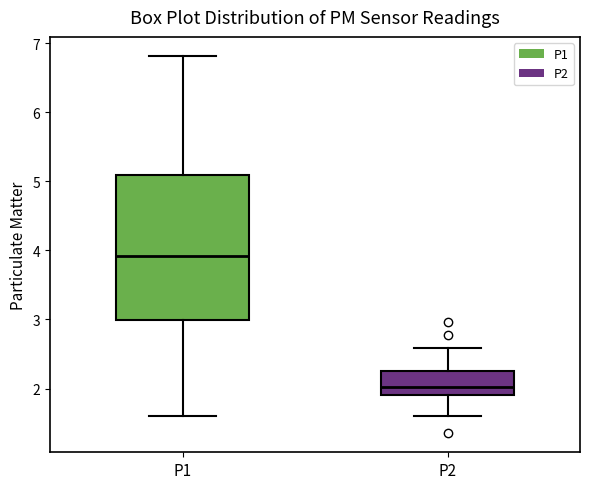

Which box has the highest median line?

P1